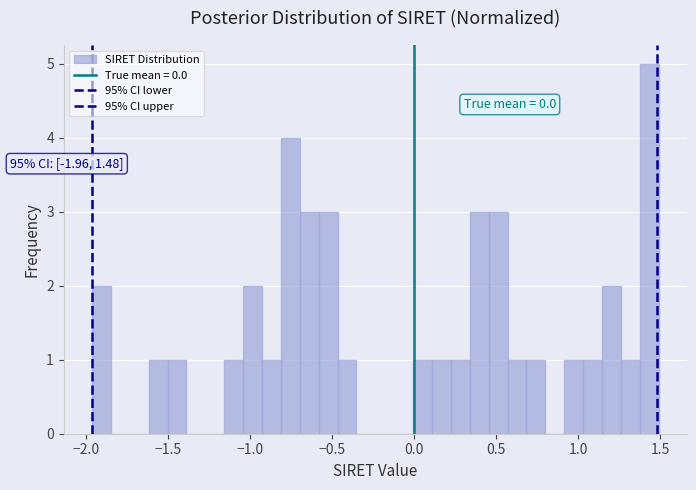

Read against the x-axis, roughly where is the centre of the tallest bar?

1.45